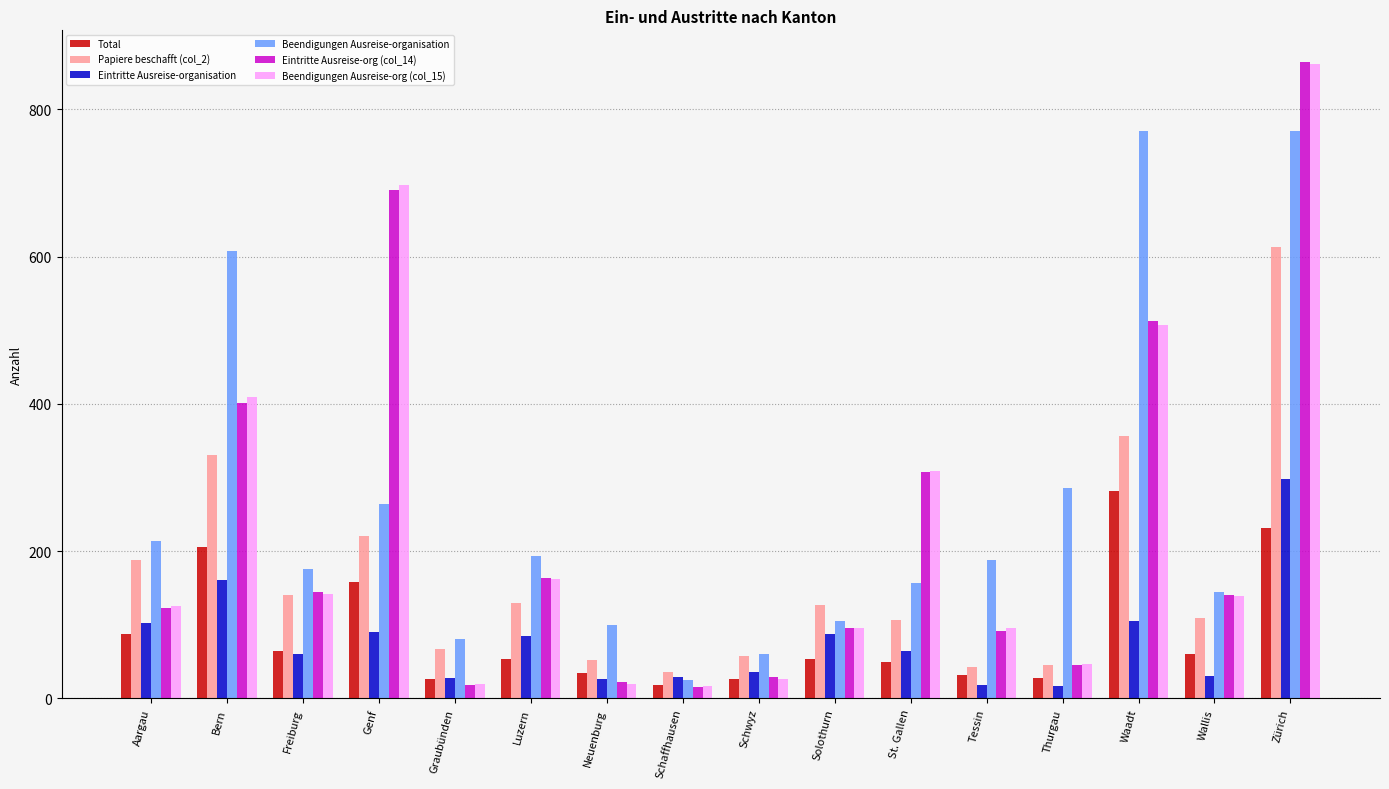

Read the Beendigungen Ausreise-org (col_15) value at Freiburg, to the nearest 50.

150